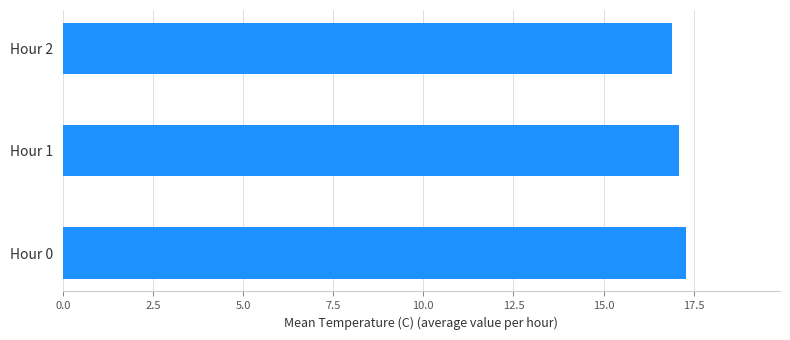

Reading bottom to top, extract all data points from this chart.

Hour 0=17.3	Hour 1=17.1	Hour 2=16.9